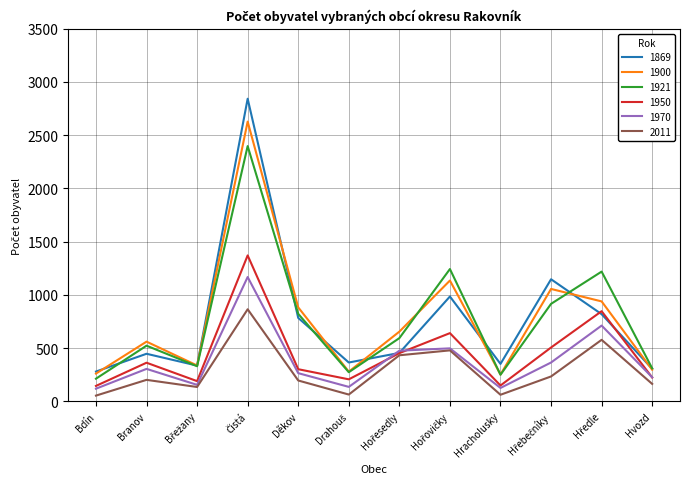

What is the minimum value for 1950?

145